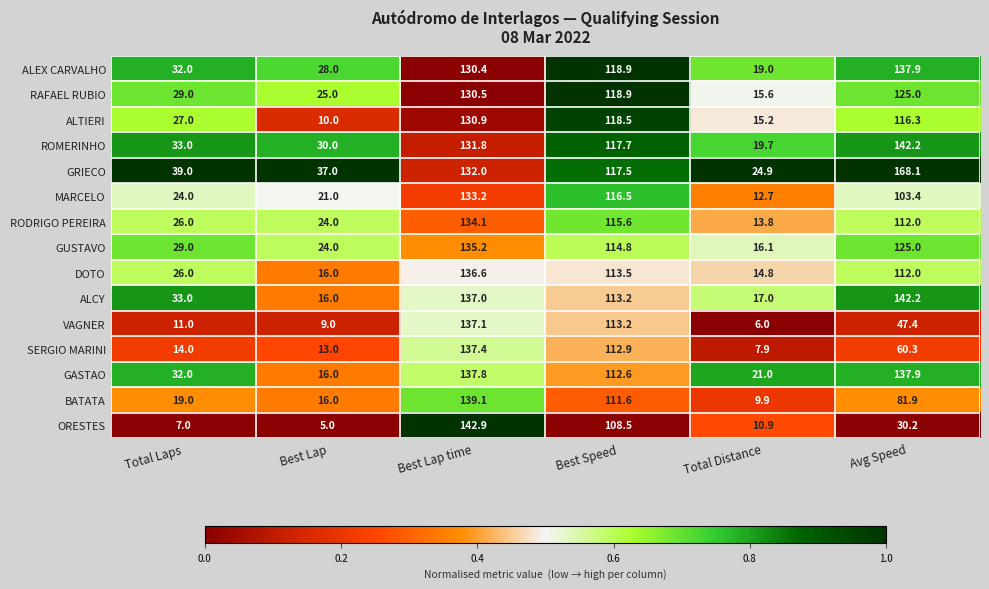

How many series are shown in this chart?

15